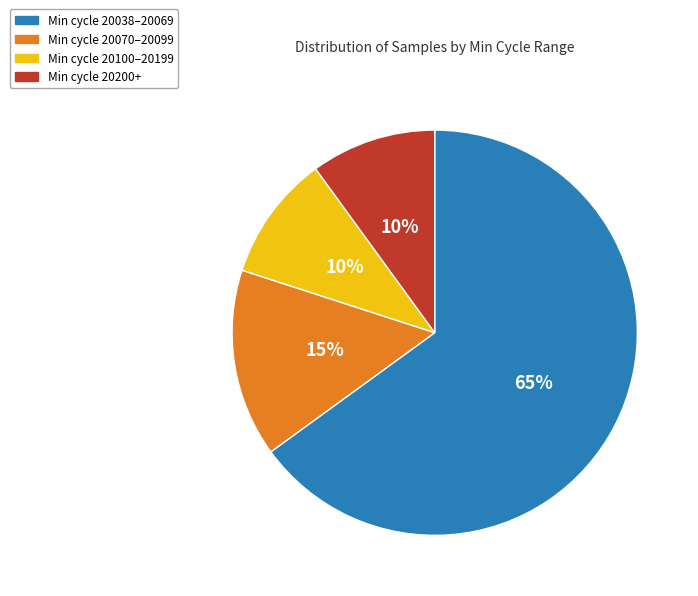

To the nearest percent, what percentage of the pie is Min cycle 20070–20099?

15%